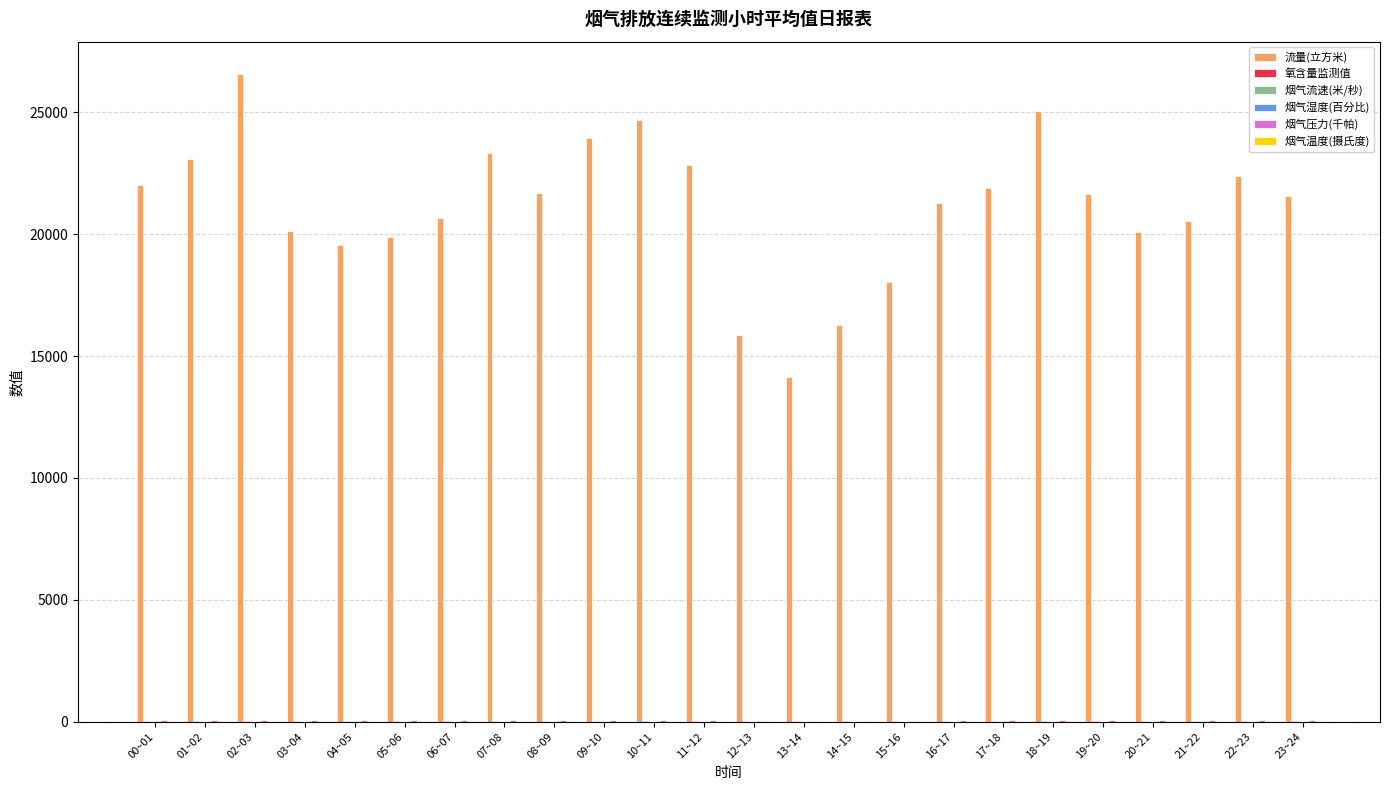

Which category has the highest value across all series?

02~03